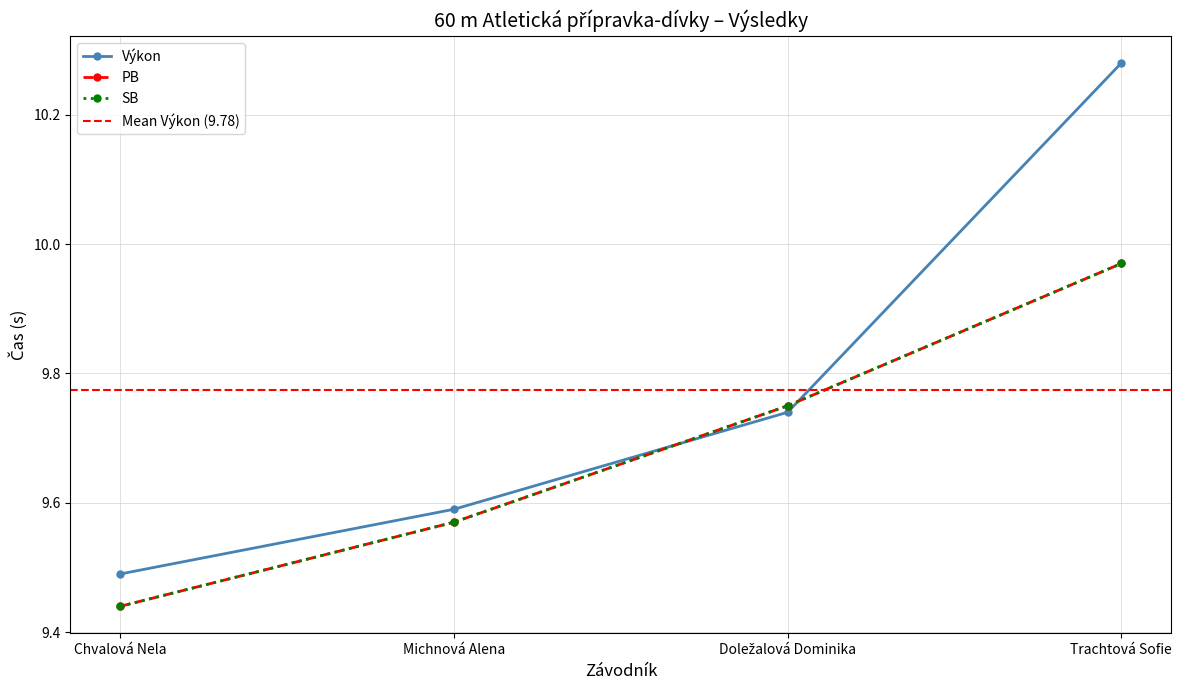

List the labels in order of SB value, smallest first.

Chvalová Nela, Michnová Alena, Doležalová Dominika, Trachtová Sofie